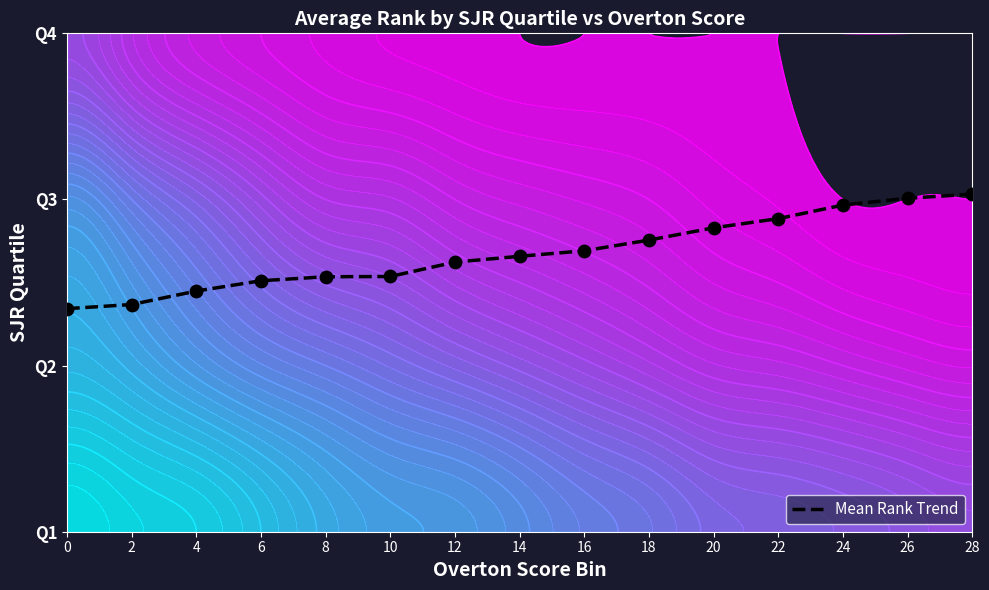

Reading left to right, transcribe all the data shown in this chart.

1.3	1.4	1.4	1.5	1.5	1.5	1.6	1.7	1.7	1.8	1.8	1.9	2.0	2.0	2.0